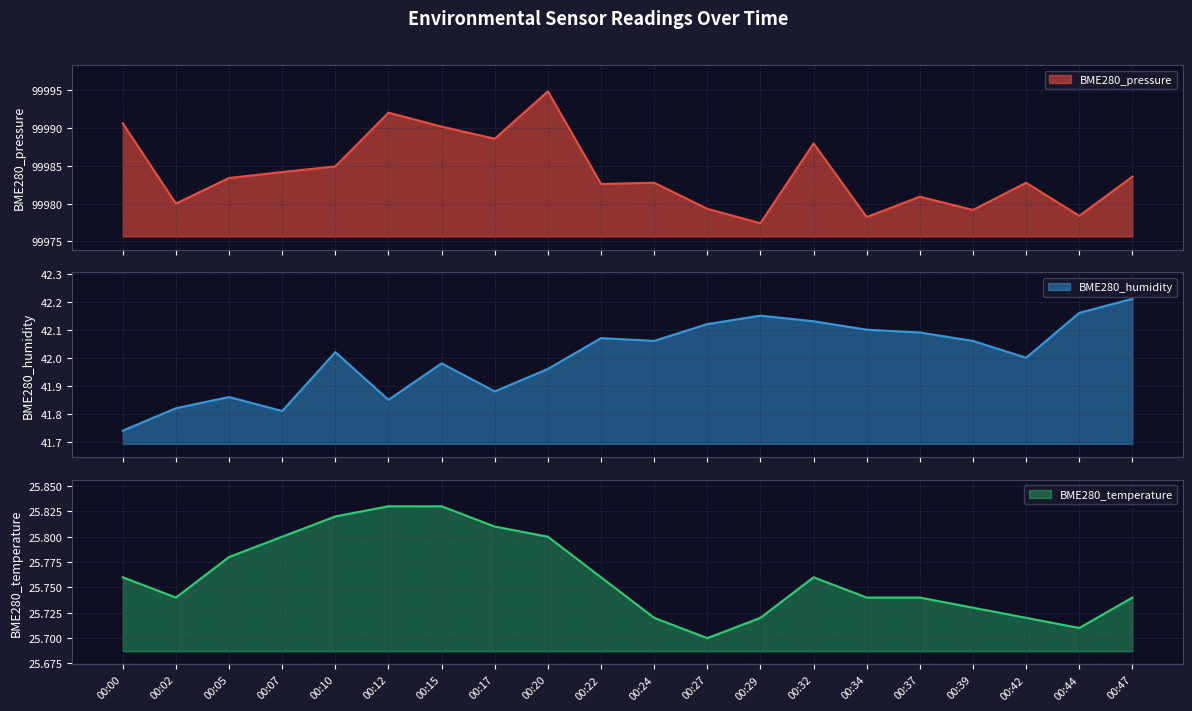

Between 00:07 and 00:12, which series saw the biggest shift?

BME280_pressure